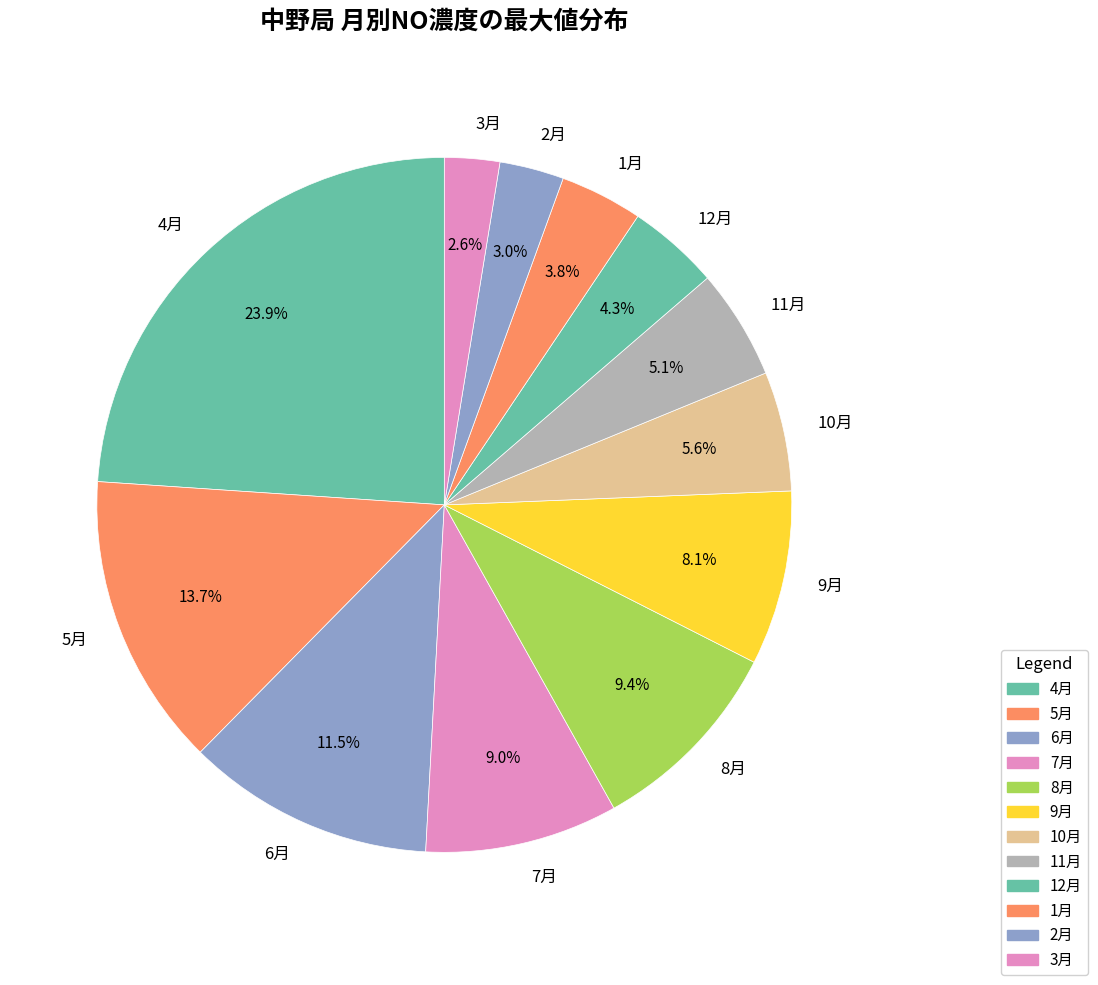

Does 10月 account for over 50% of the chart?

No